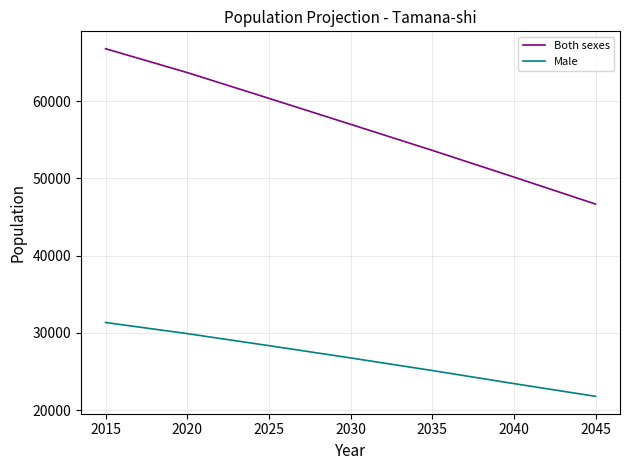

True or false: Male has a value of 26763 at 2030.

True